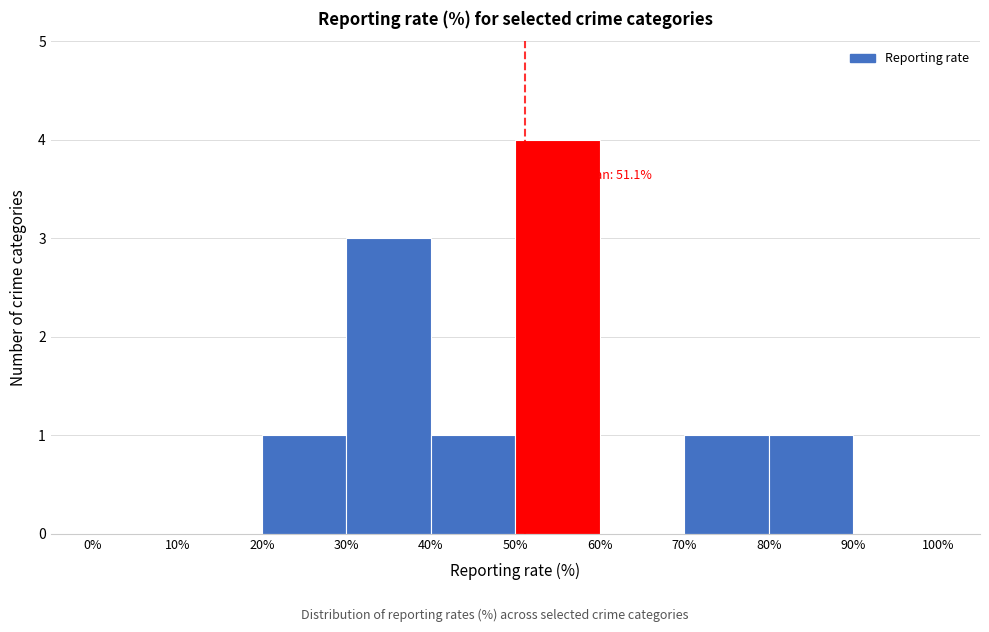

Which range on the x-axis has the tallest bar?

50% to 60%